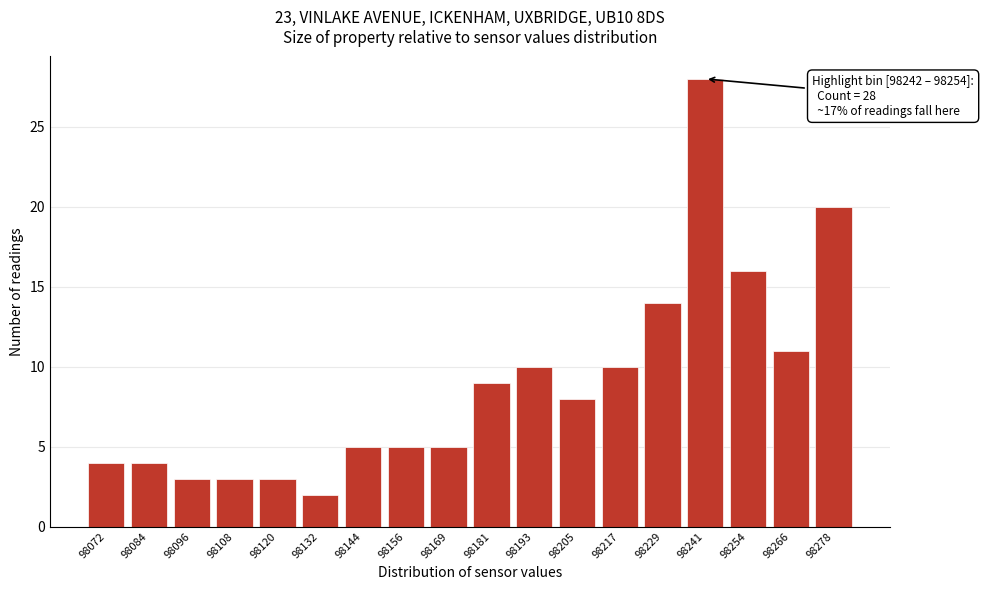

Reading left to right, what are all the values shown in this chart?

4	4	3	3	3	2	5	5	5	9	10	8	10	14	28	16	11	20